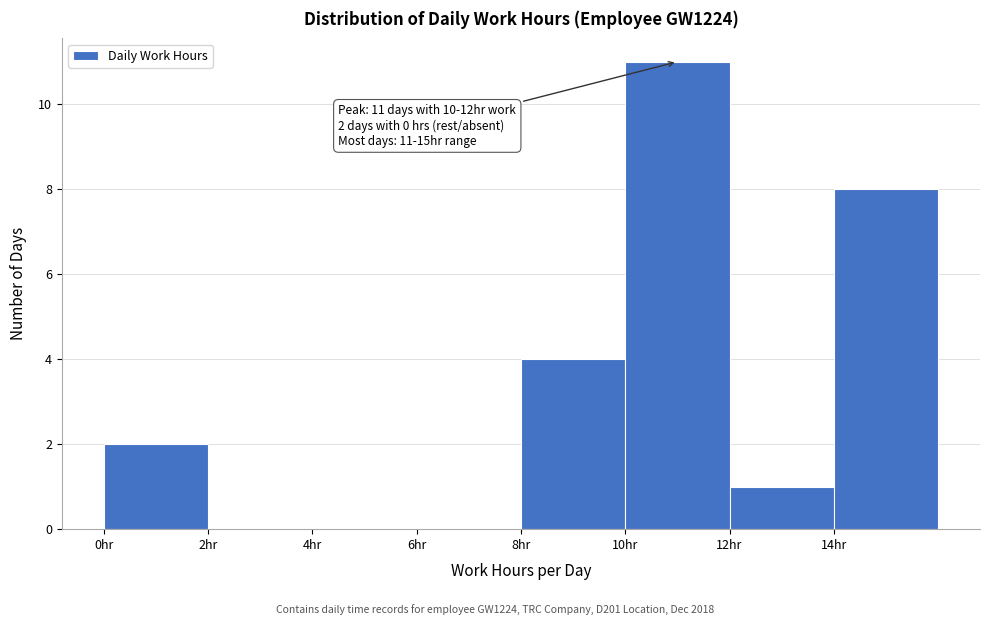

Which range on the x-axis has the tallest bar?

10 to 12